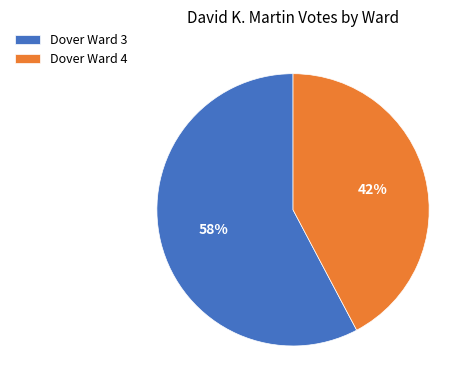

Is there any slice that represents more than half of the pie?

Yes